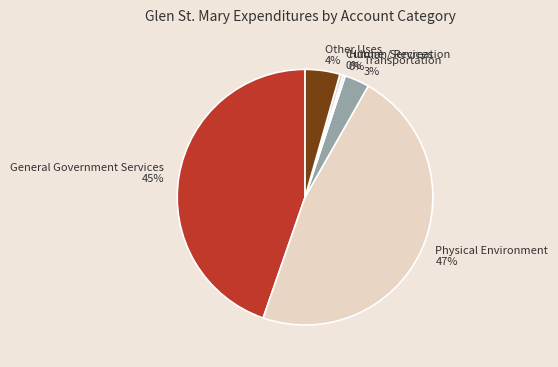

To the nearest percent, what portion does General Government Services represent?

45%